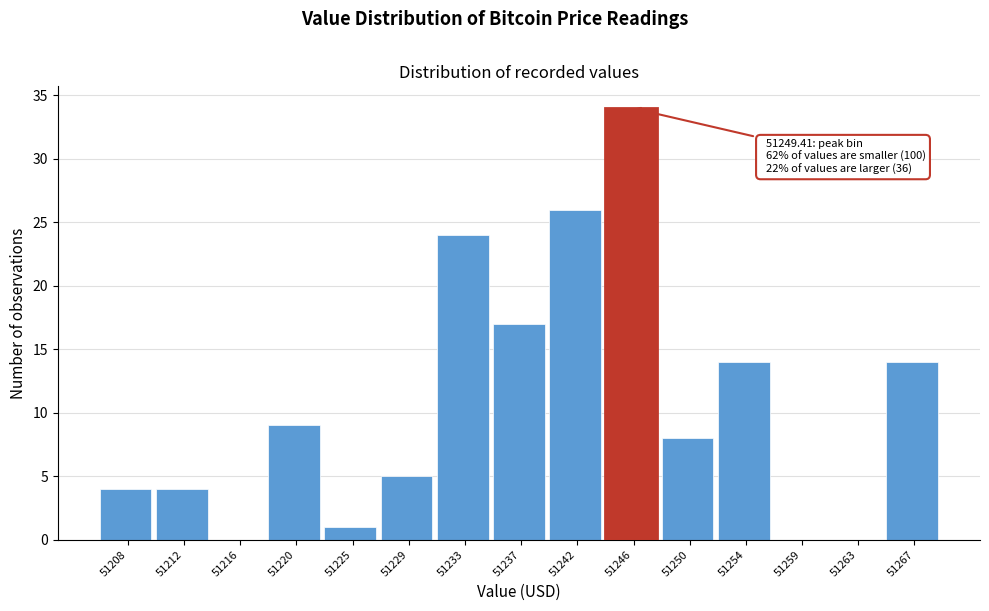

Reading left to right, list all the values displayed in this chart.

51208=4	51212=4	51216=0	51220=9	51225=1	51229=5	51233=24	51237=17	51242=26	51246=34	51250=8	51254=14	51259=0	51263=0	51267=14